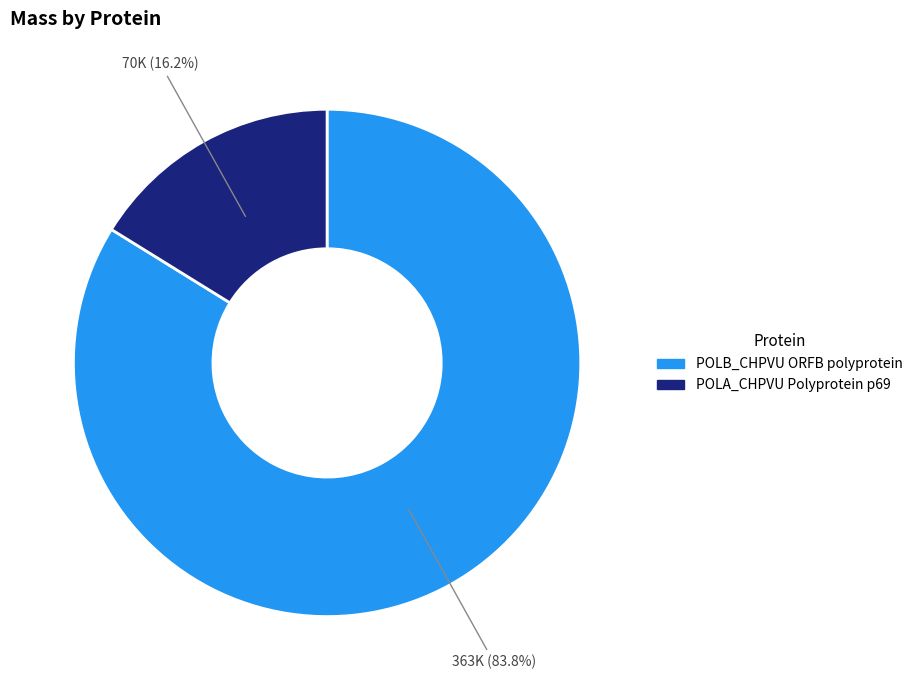

Do POLA_CHPVU Polyprotein p69 and POLB_CHPVU ORFB polyprotein together represent more than half of the pie?

Yes